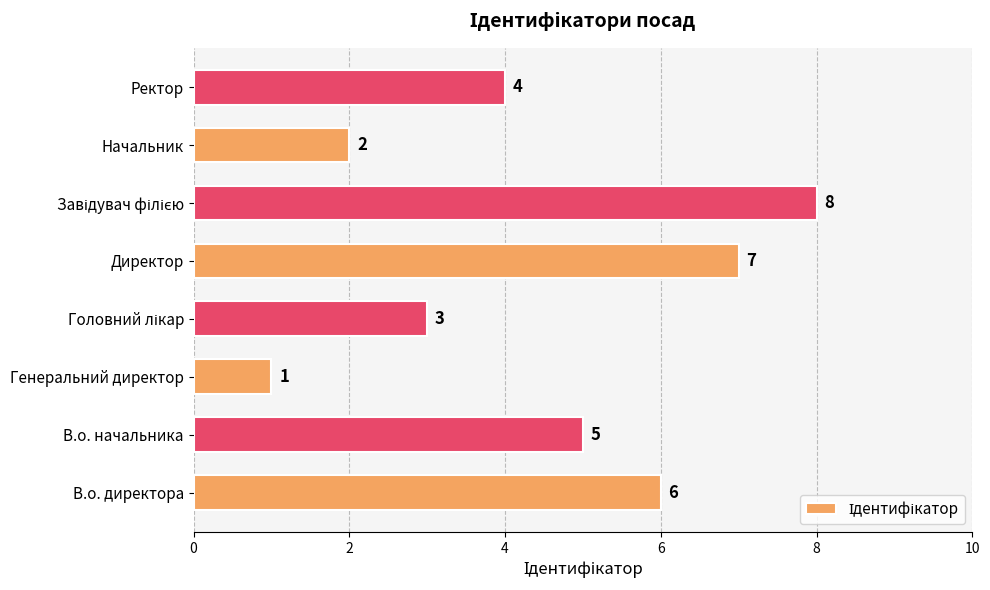

True or false: the data shows 3 at В.о. директора.

False